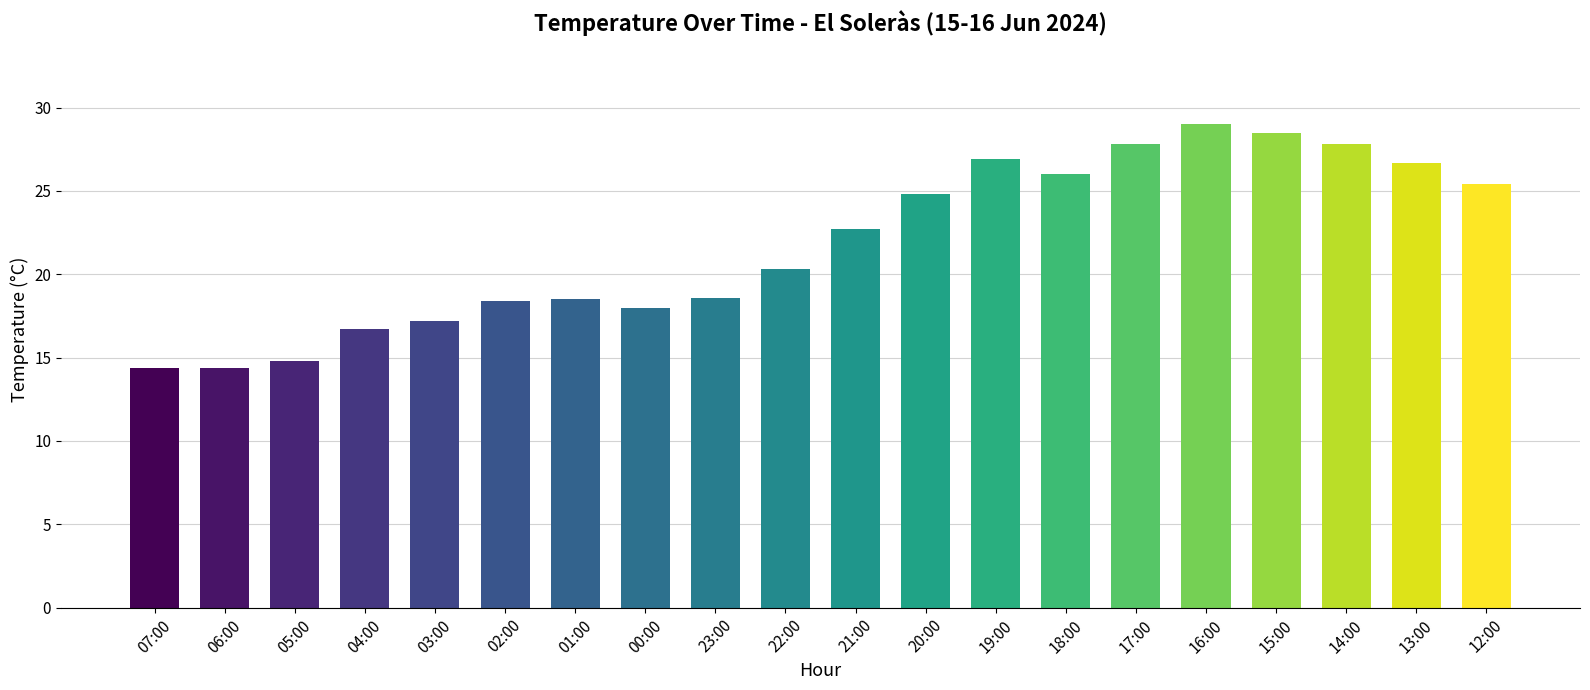

The value at 15:00 is 45.1. True or false?

False